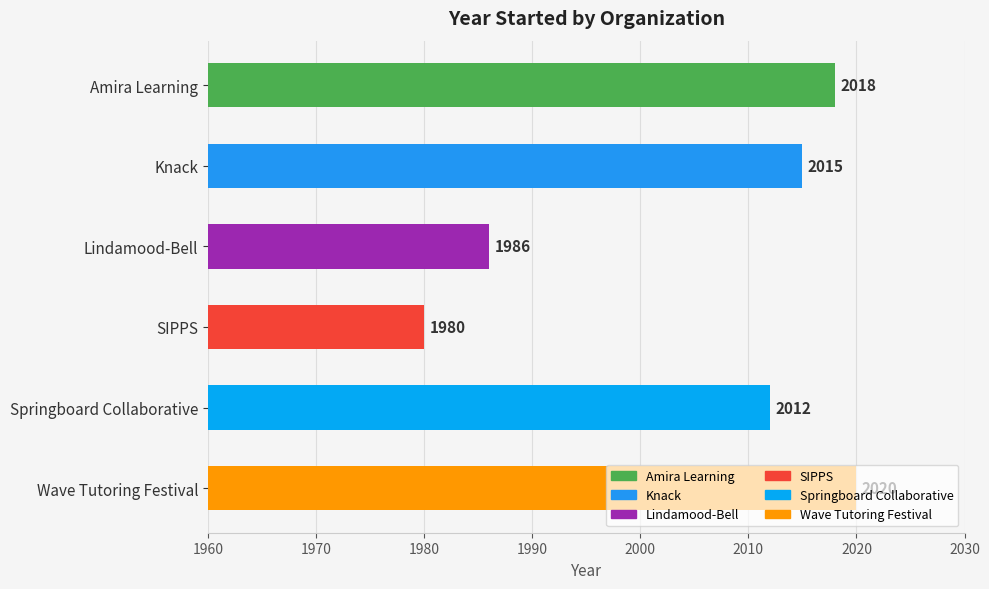

What is the label of the 5th bar from the left?

Springboard Collaborative